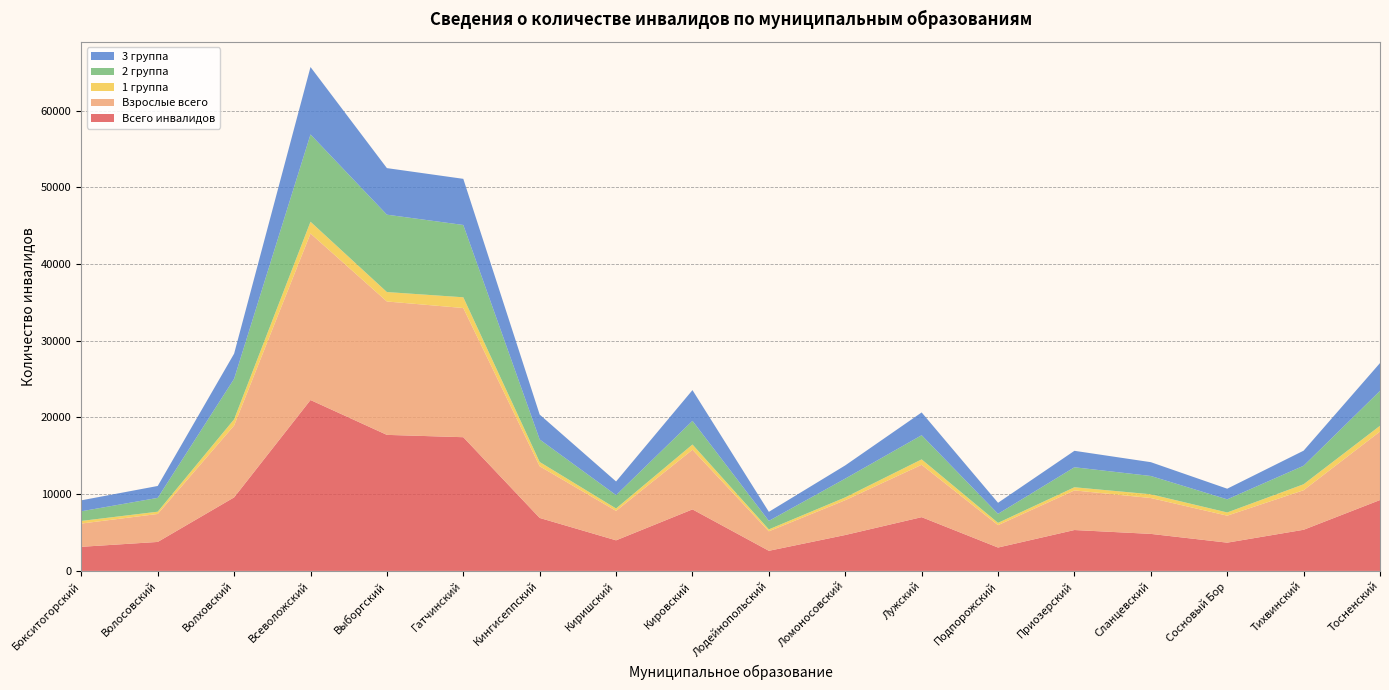

Reading left to right, list all the values displayed in this chart.

Всего инвалидов: Бокситогорский=3140	Волосовский=3776	Волховский=9583	Всеволожский=22274	Выборгский=17731	Гатчинский=17427	Кингисеппский=6904	Киришский=3986	Кировский=8019	Лодейнопольский=2621	Ломоносовский=4680	Лужский=7007	Подпорожский=3046	Приозерский=5328	Сланцевский=4825	Сосновый Бор=3683	Тихвинский=5361	Тосненский=9238
Взрослые всего: Бокситогорский=3030	Волосовский=3647	Волховский=9367	Всеволожский=21702	Выборгский=17385	Гатчинский=16838	Кингисеппский=6736	Киришский=3836	Кировский=7773	Лодейнопольский=2539	Ломоносовский=4537	Лужский=6824	Подпорожский=2917	Приозерский=5163	Сланцевский=4674	Сосновый Бор=3516	Тихвинский=5155	Тосненский=8927
1 группа: Бокситогорский=344	Волосовский=296	Волховский=812	Всеволожский=1536	Выборгский=1232	Гатчинский=1400	Кингисеппский=559	Киришский=317	Кировский=681	Лодейнопольский=254	Ломоносовский=368	Лужский=707	Подпорожский=301	Приозерский=412	Сланцевский=490	Сосновый Бор=419	Тихвинский=781	Тосненский=751
2 группа: Бокситогорский=1257	Волосовский=1801	Волховский=5276	Всеволожский=11379	Выборгский=10084	Гатчинский=9425	Кингисеппский=2933	Киришский=1739	Кировский=3085	Лодейнопольский=1107	Ломоносовский=2447	Лужский=3148	Подпорожский=1176	Приозерский=2606	Сланцевский=2384	Сосновый Бор=1711	Тихвинский=2411	Тосненский=4550
3 группа: Бокситогорский=1429	Волосовский=1550	Волховский=3279	Всеволожский=8787	Выборгский=6069	Гатчинский=6013	Кингисеппский=3244	Киришский=1780	Кировский=4007	Лодейнопольский=1178	Ломоносовский=1722	Лужский=2969	Подпорожский=1440	Приозерский=2145	Сланцевский=1800	Сосновый Бор=1386	Тихвинский=1963	Тосненский=3626